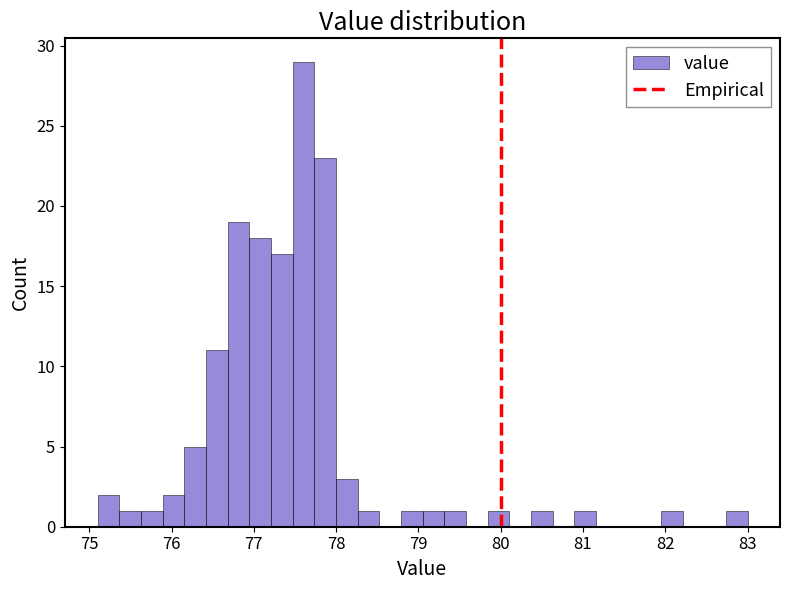

Read against the x-axis, roughly where is the centre of the tallest bar?

77.6